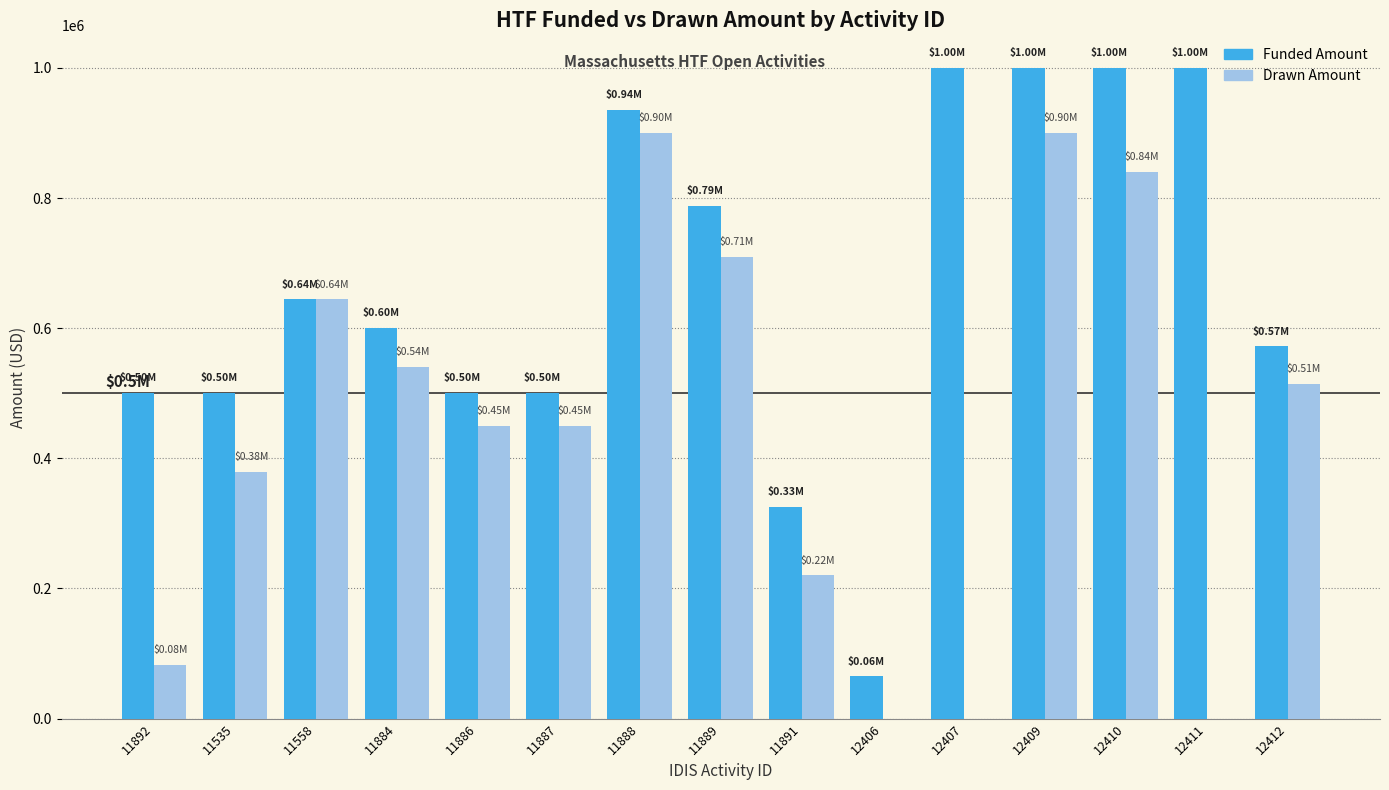

What is the sum of all Drawn Amount values?

6631028.2